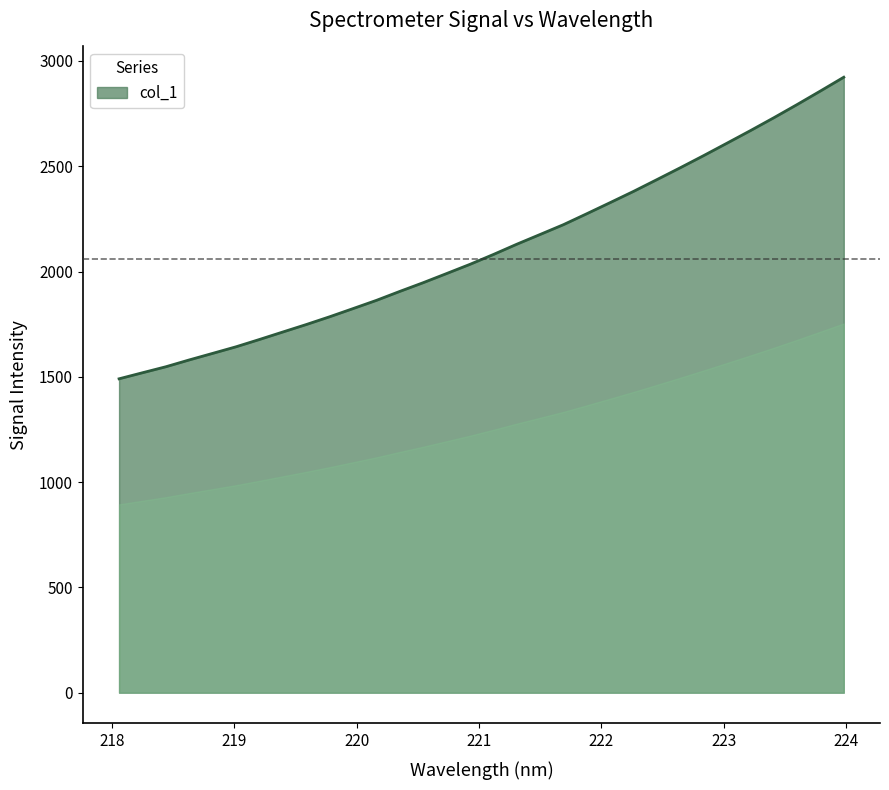

What is the difference between the maximum and minimum values?

1432.2